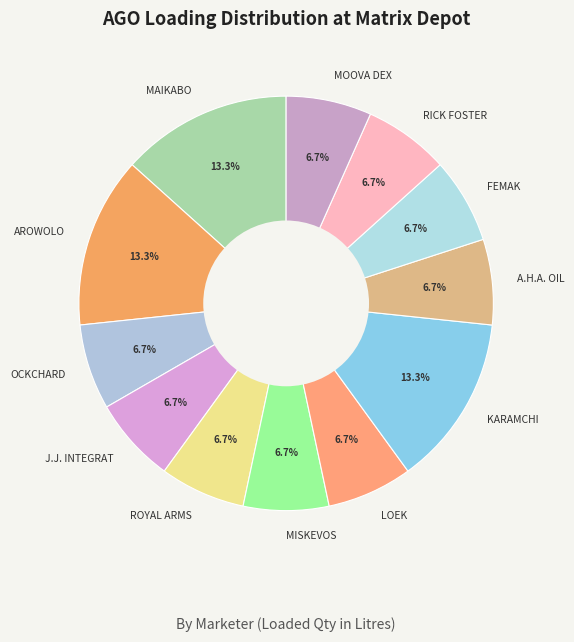

True or false: FEMAK accounts for 20% of the total.

False